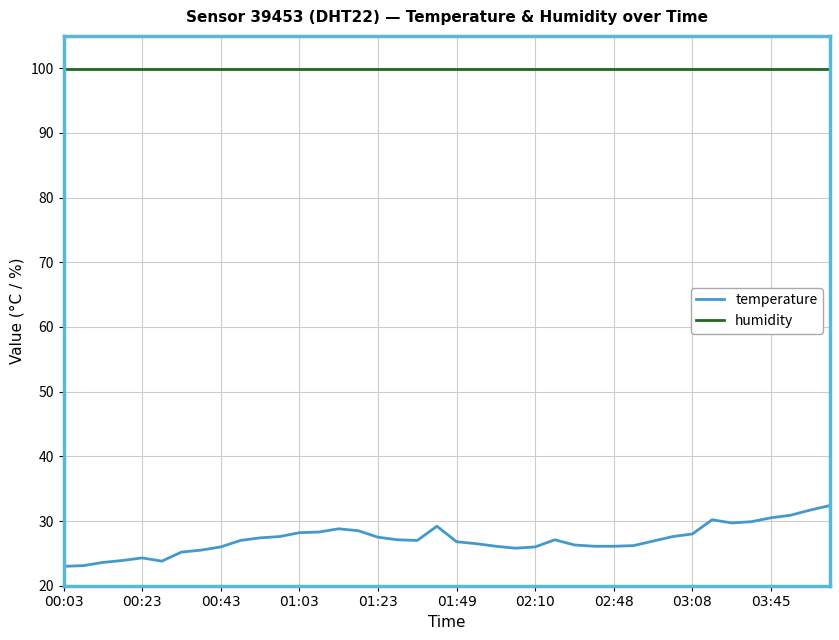

What are all the series names shown in the legend?

temperature, humidity